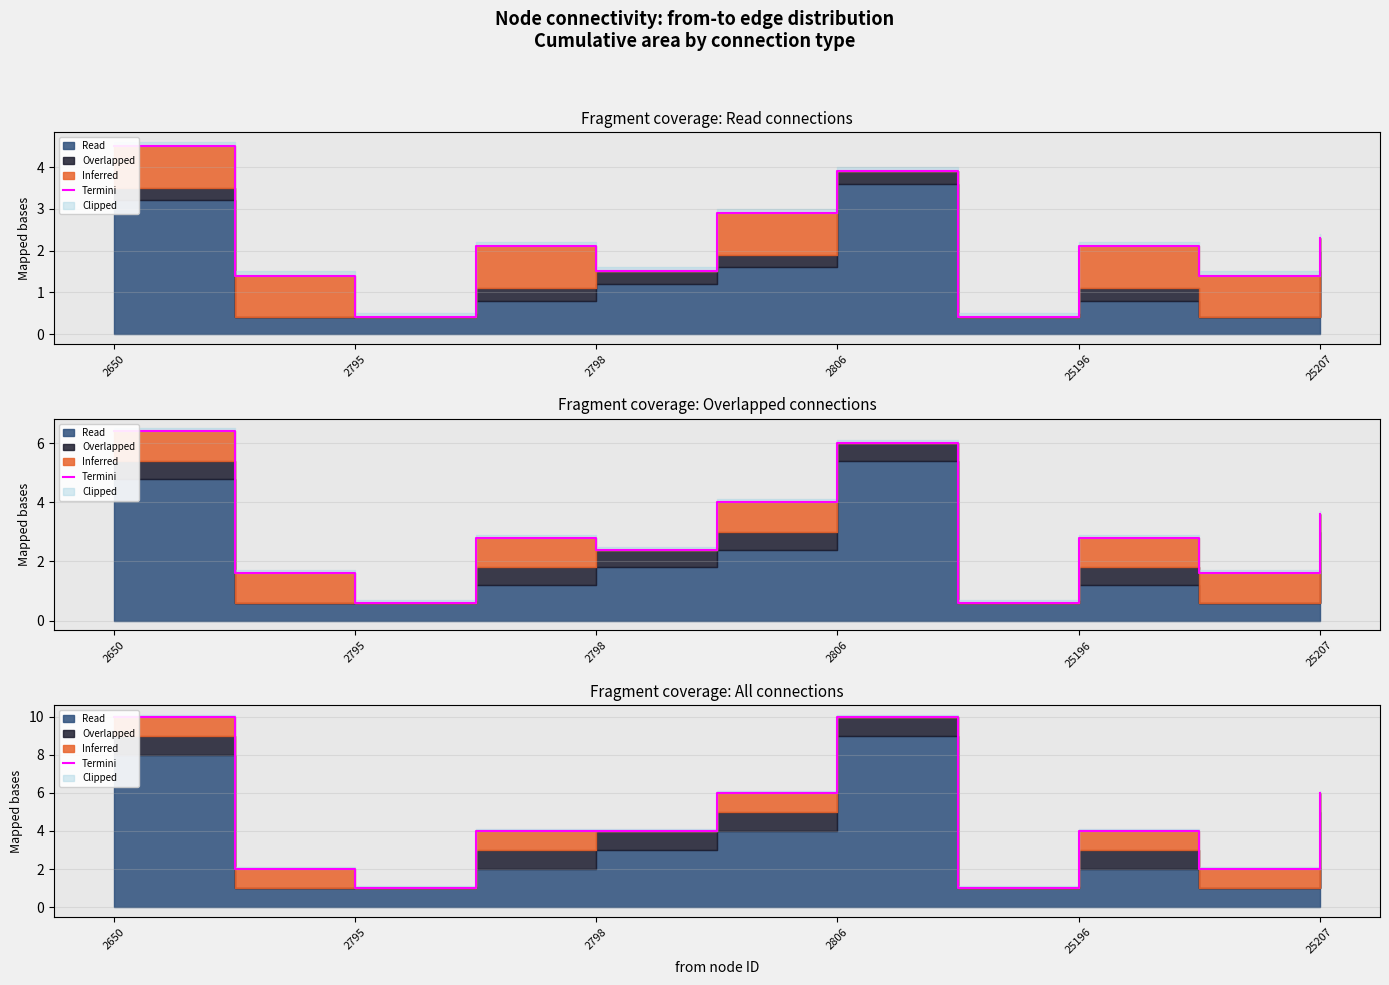

What is the smallest value displayed?

1